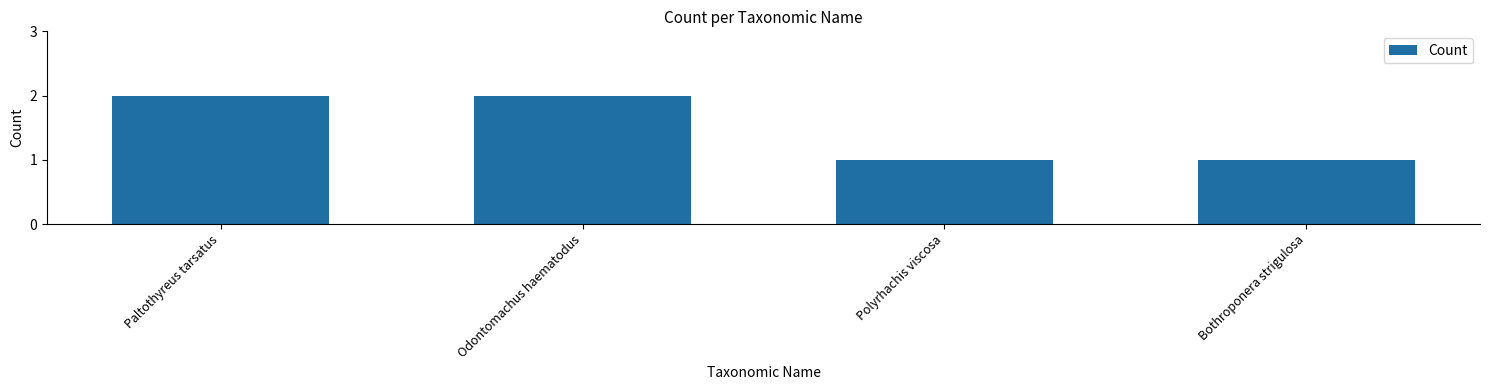

Reading left to right, what are all the values shown in this chart?

2	2	1	1